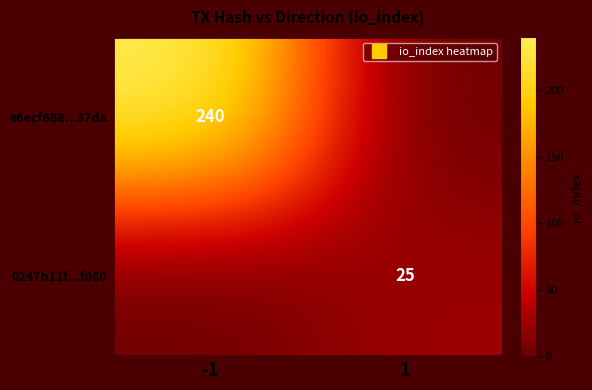

How many categories are shown in the chart?

2